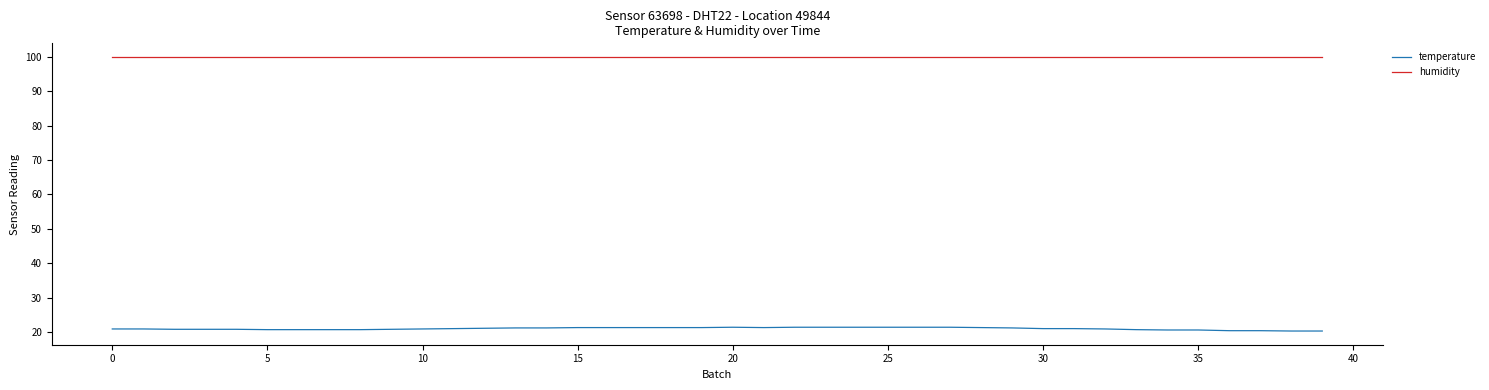

Which series has the largest range (max minus min)?

temperature